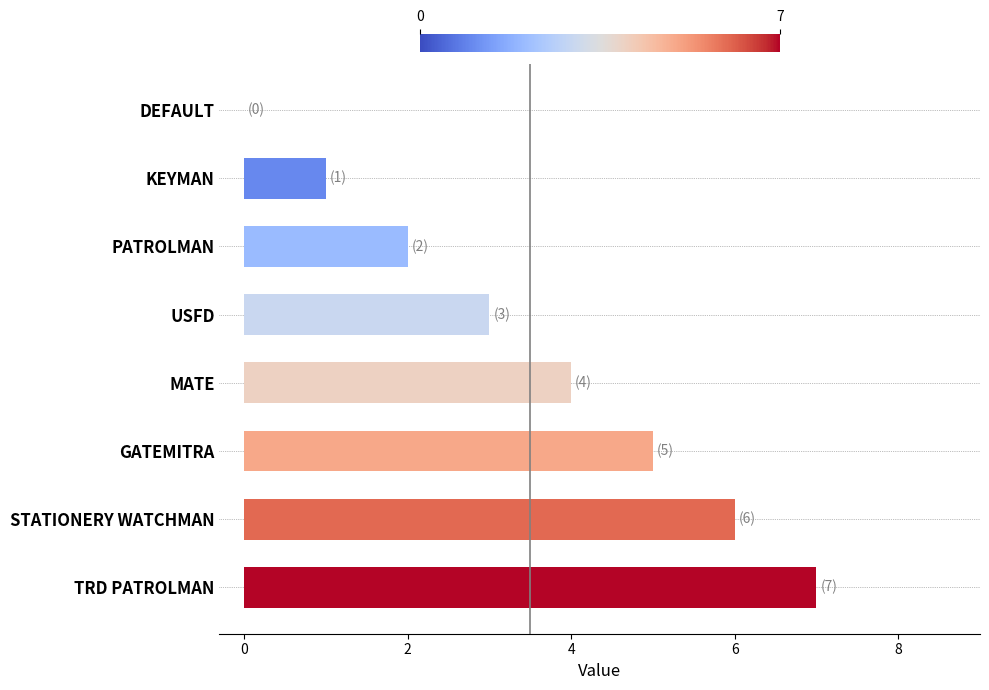

Approximately how many times larger is the value at PATROLMAN compared to STATIONERY WATCHMAN?

0.3